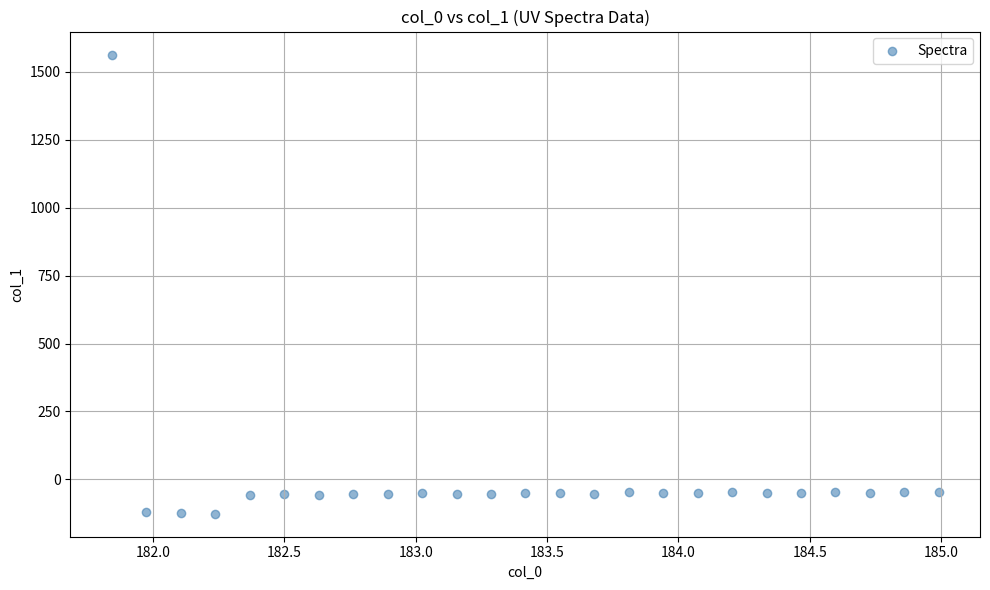

What is the range of X values (max minus min)?

3.1